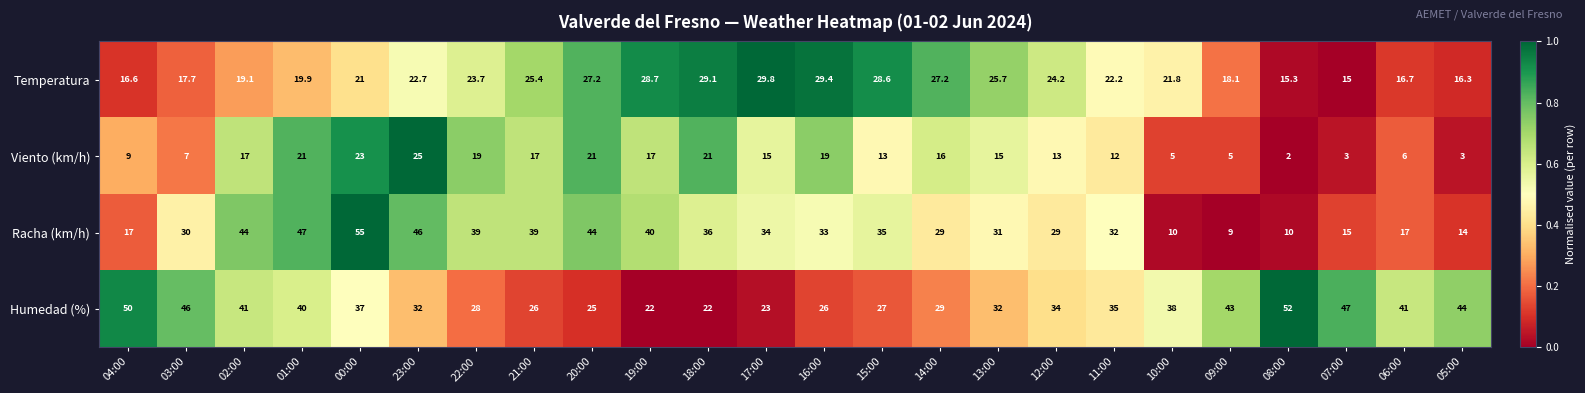

How many data points in Racha (km/h) are less than 33?

12